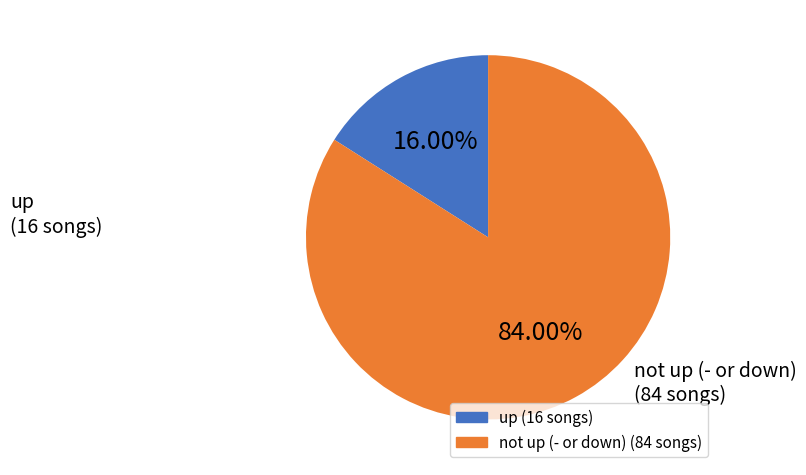

How many segments does this pie chart have?

2